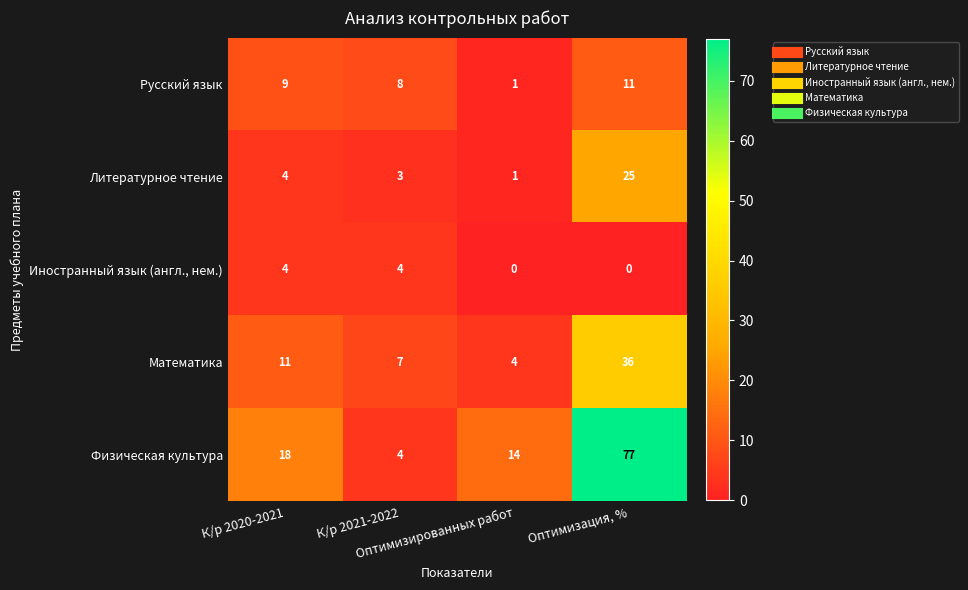

Which series has the largest total across all categories?

Физическая культура